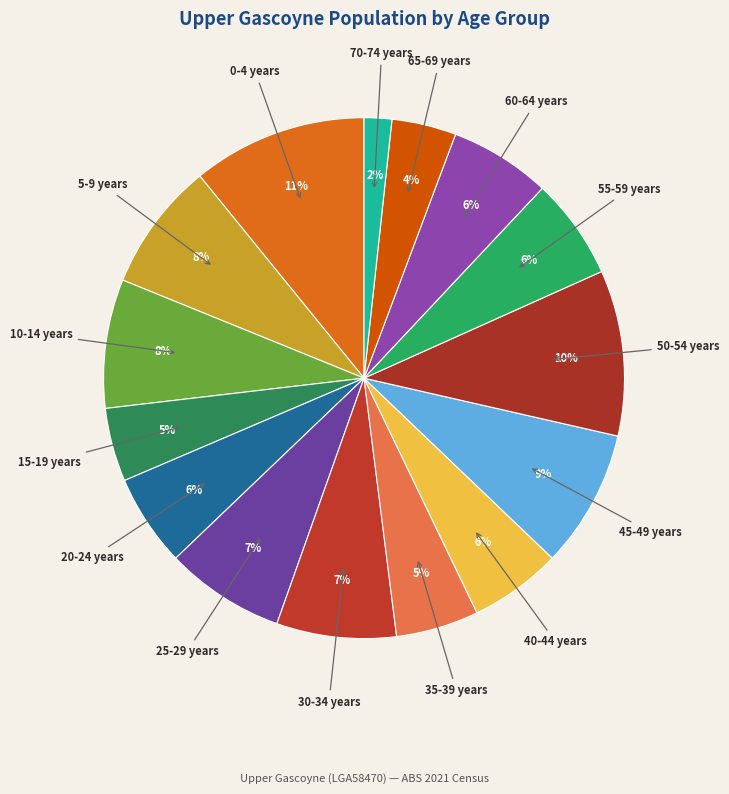

Is it true that 50-54 years is 10% of the pie?

True